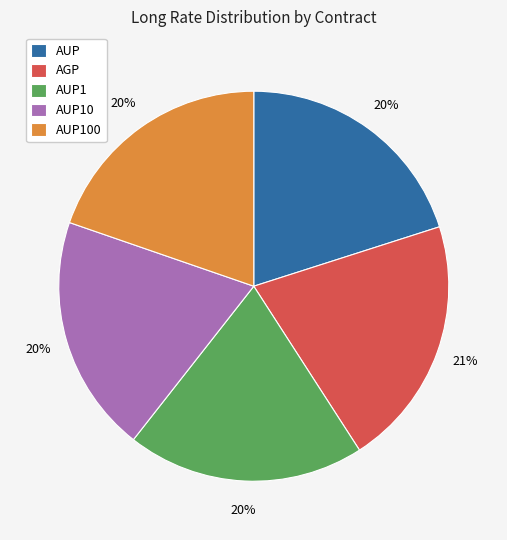

Does AUP1 represent more than half of the total?

No